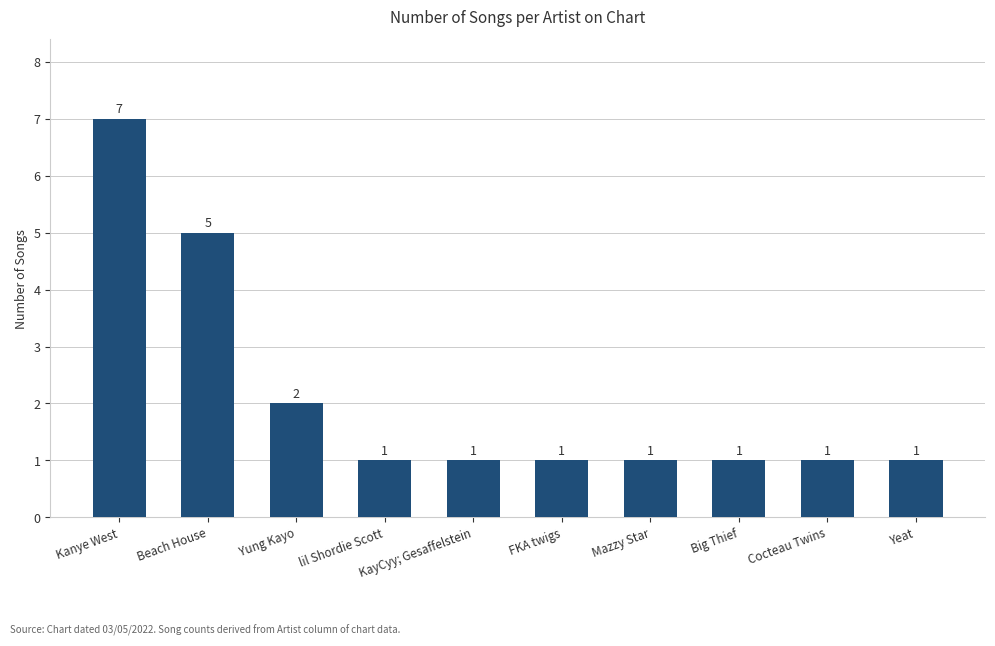

At which label is the value closest to 4?

Beach House